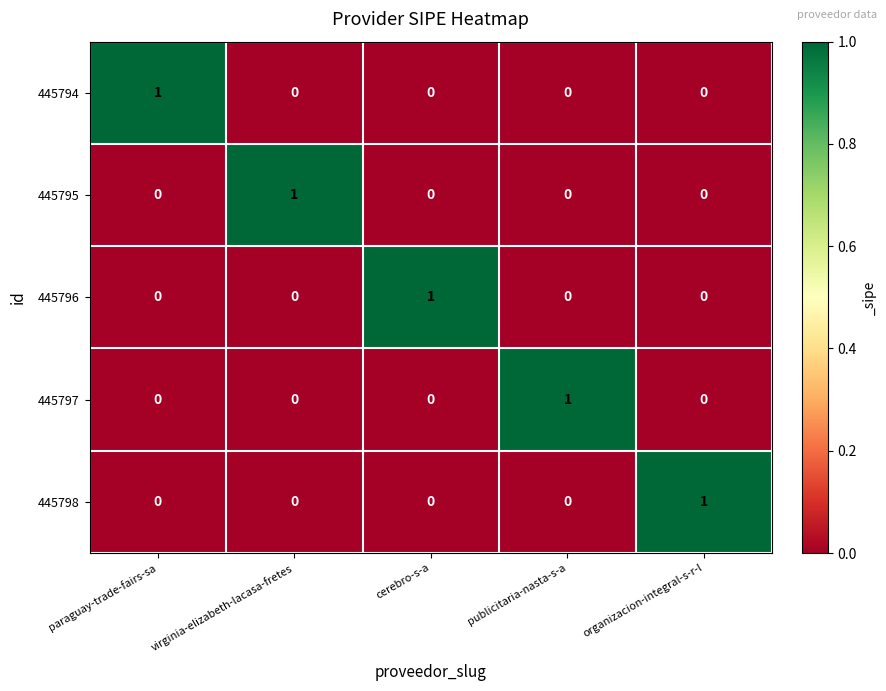

The 445795 series shows -1 at cerebro-s-a. True or false?

False